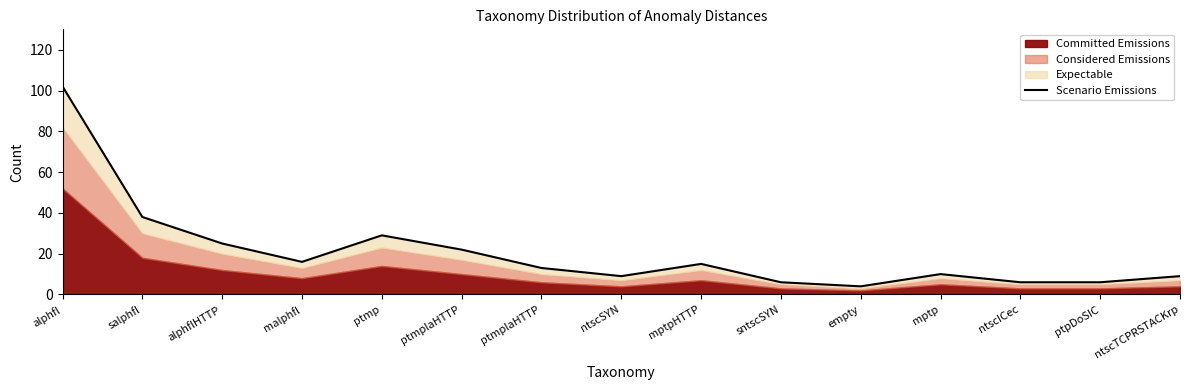

How many categories are shown in the chart?

15